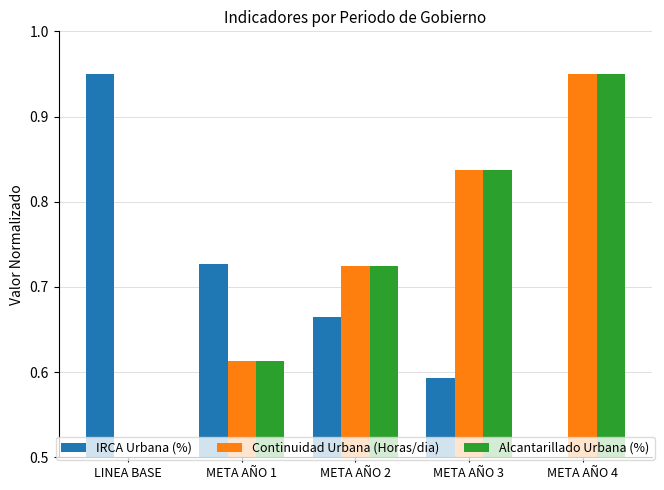

What position from the left is LINEA BASE?

1